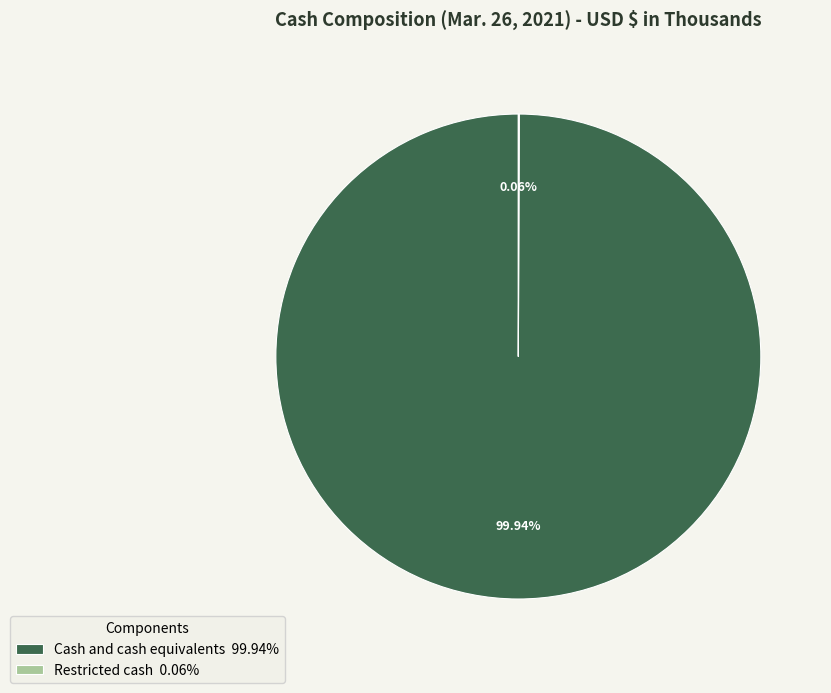

Does Cash and cash equivalents 99.94% represent more than half of the total?

Yes